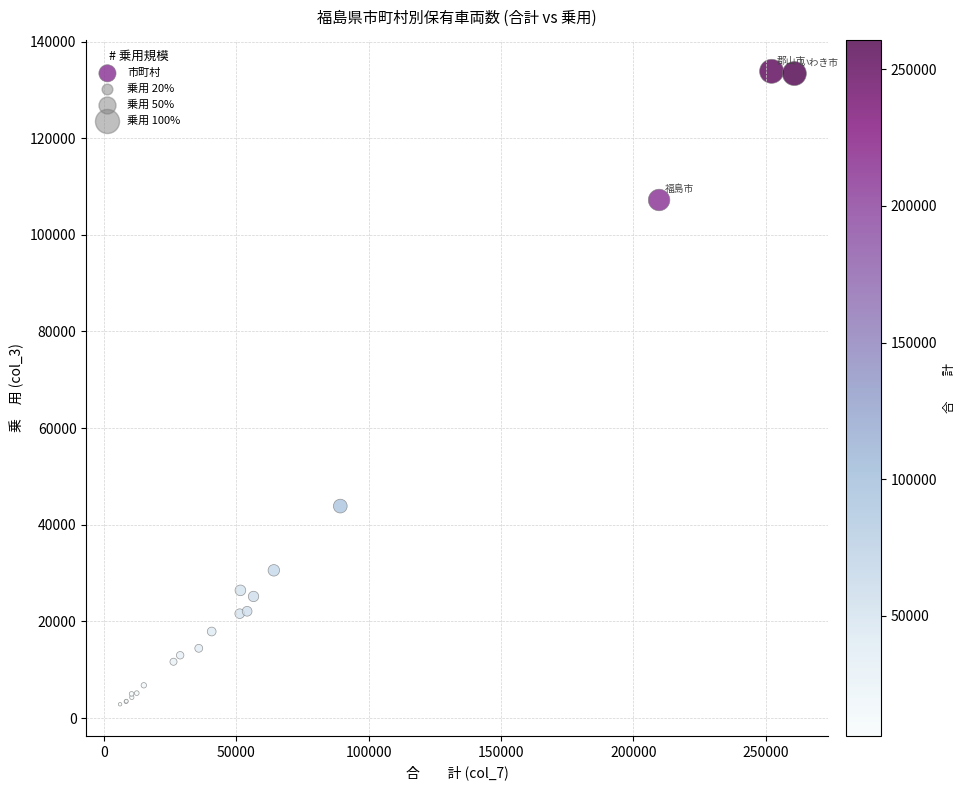

What Y value in the scatter plot is closest to 68344?

43861